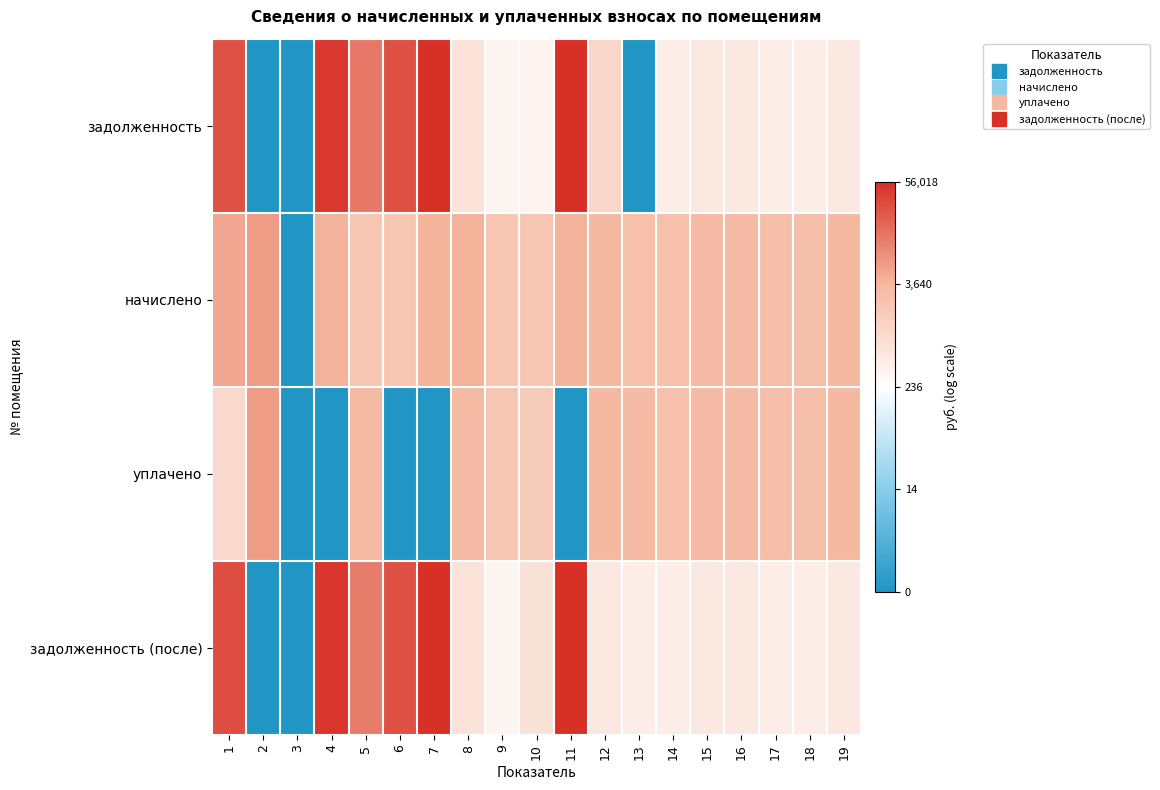

Rank the series at 1 from lowest to highest value.

уплачено, начислено, задолженность, задолженность (после)